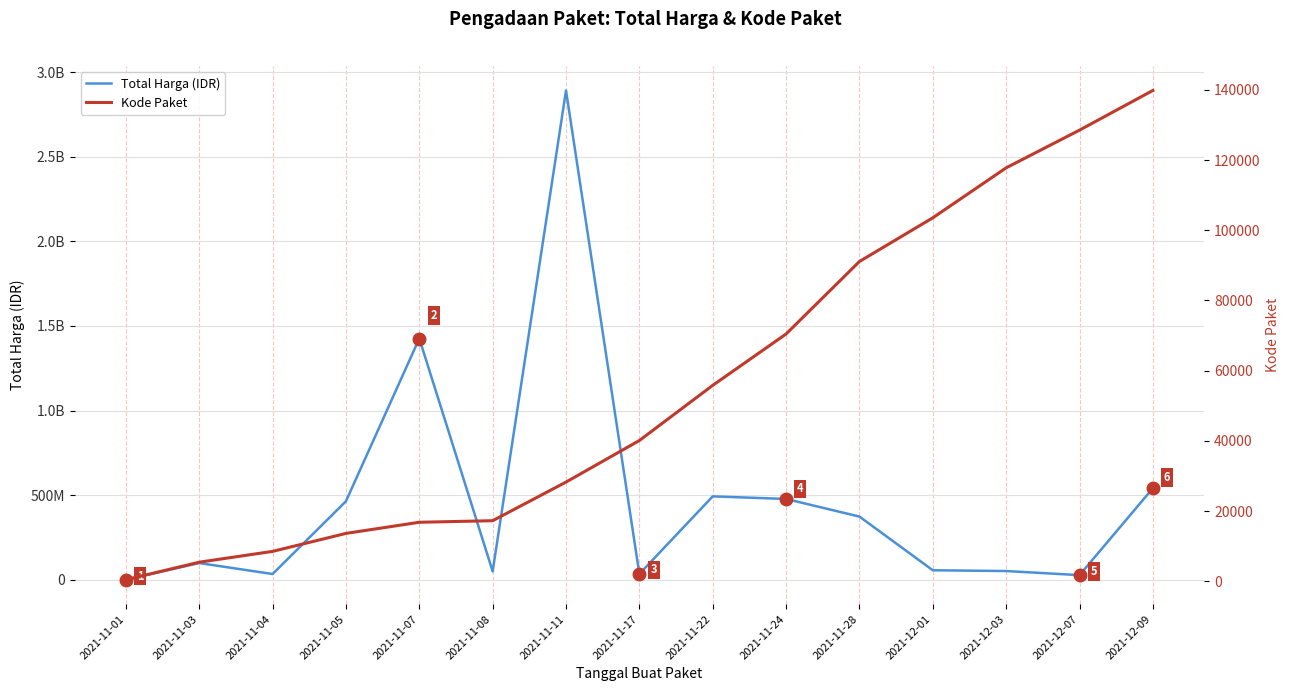

How many data points in Total Harga are above 98772570?

7